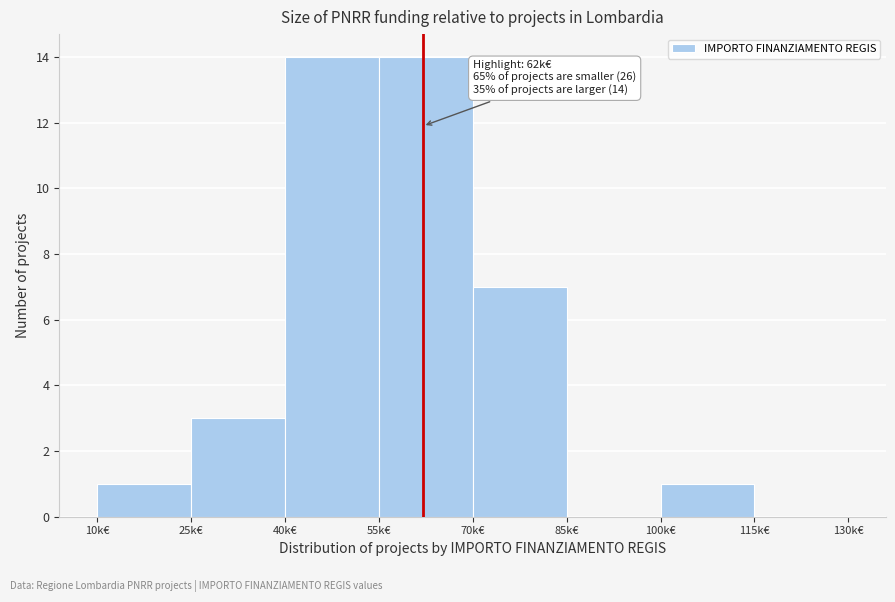

Reading left to right, transcribe all the data shown in this chart.

10k€=1	25k€=3	40k€=14	55k€=14	70k€=7	85k€=0	100k€=1	115k€=0